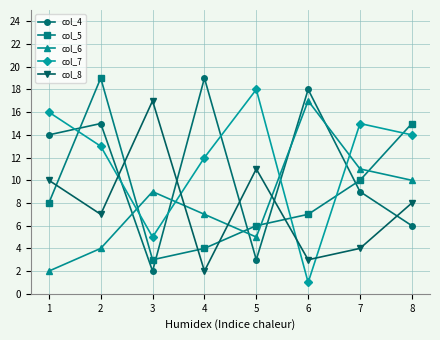

At which label does col_5 reach its minimum?

3